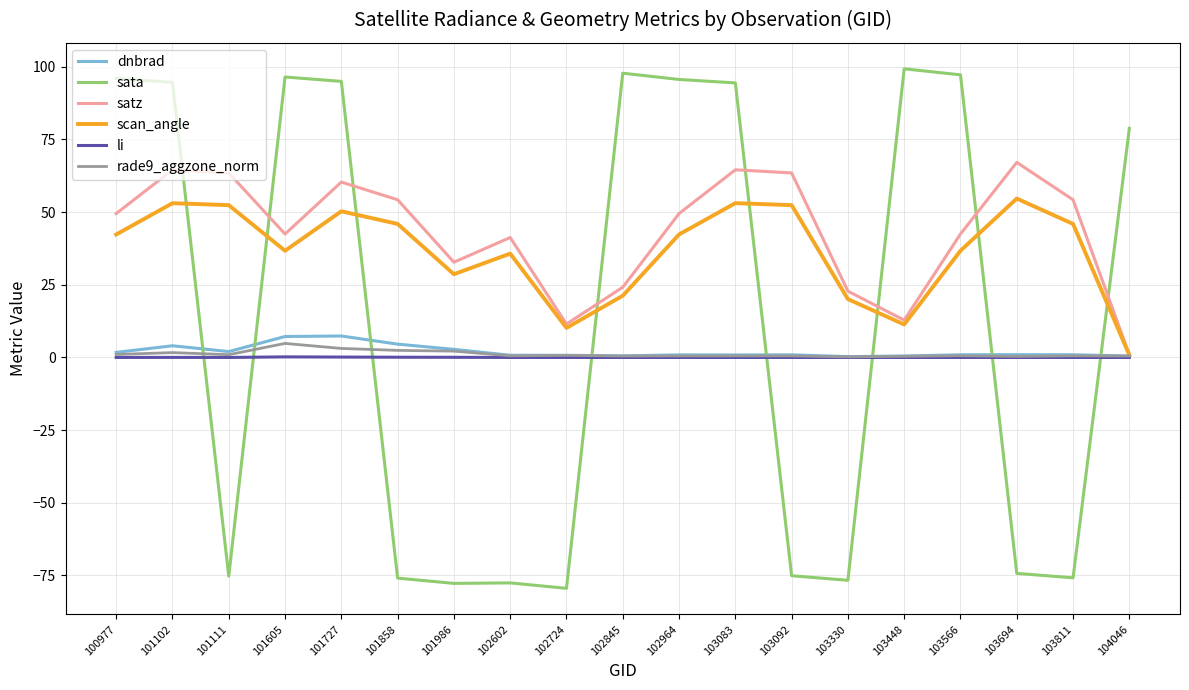

What is the sum of the dnbrad values at 101605 and 103811?

8.1